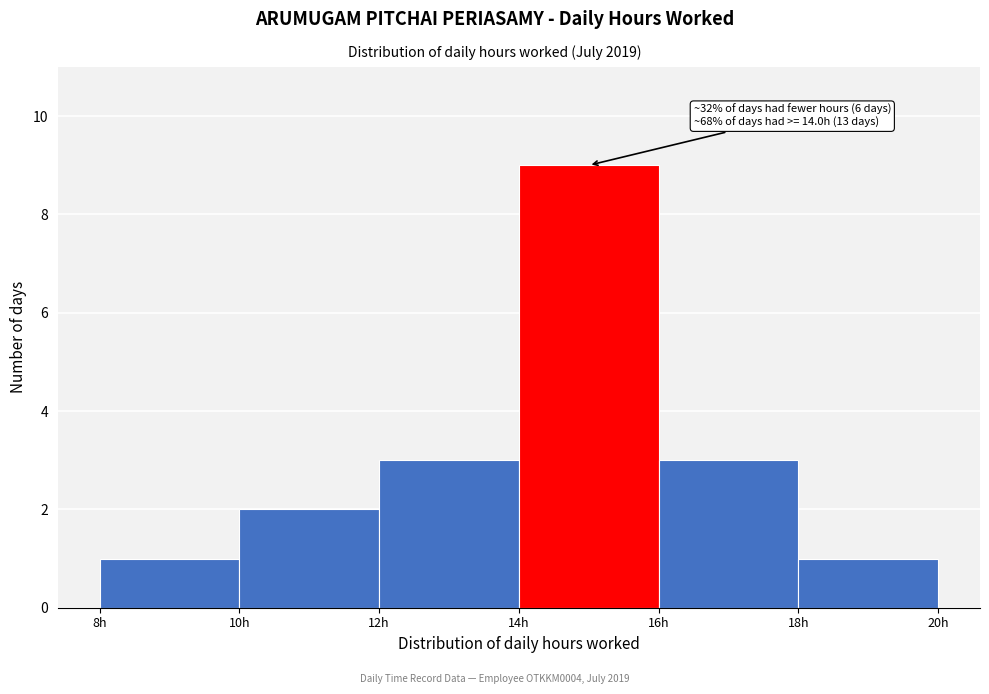

Over which range of the x-axis is the bar tallest?

14 to 16